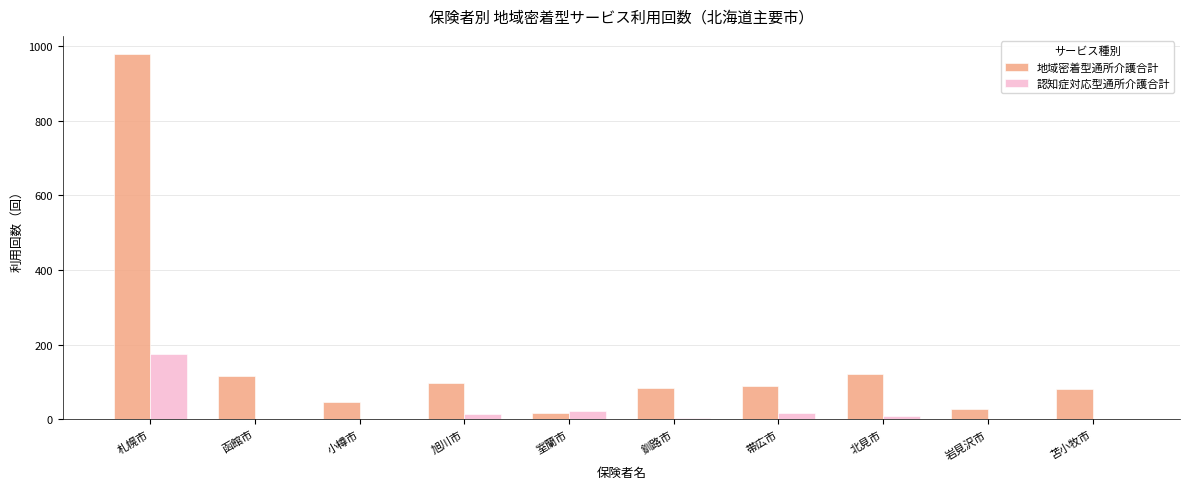

At which label does 認知症対応型通所介護合計 reach its peak?

札幌市